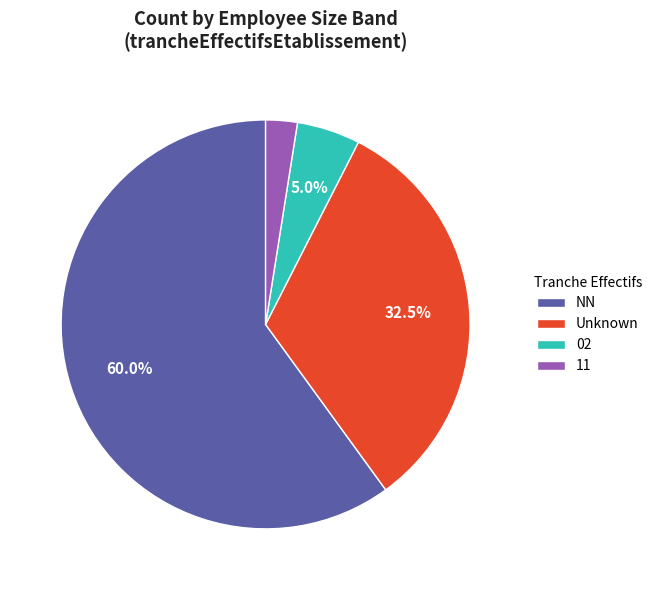

True or false: 11 accounts for 33% of the total.

False